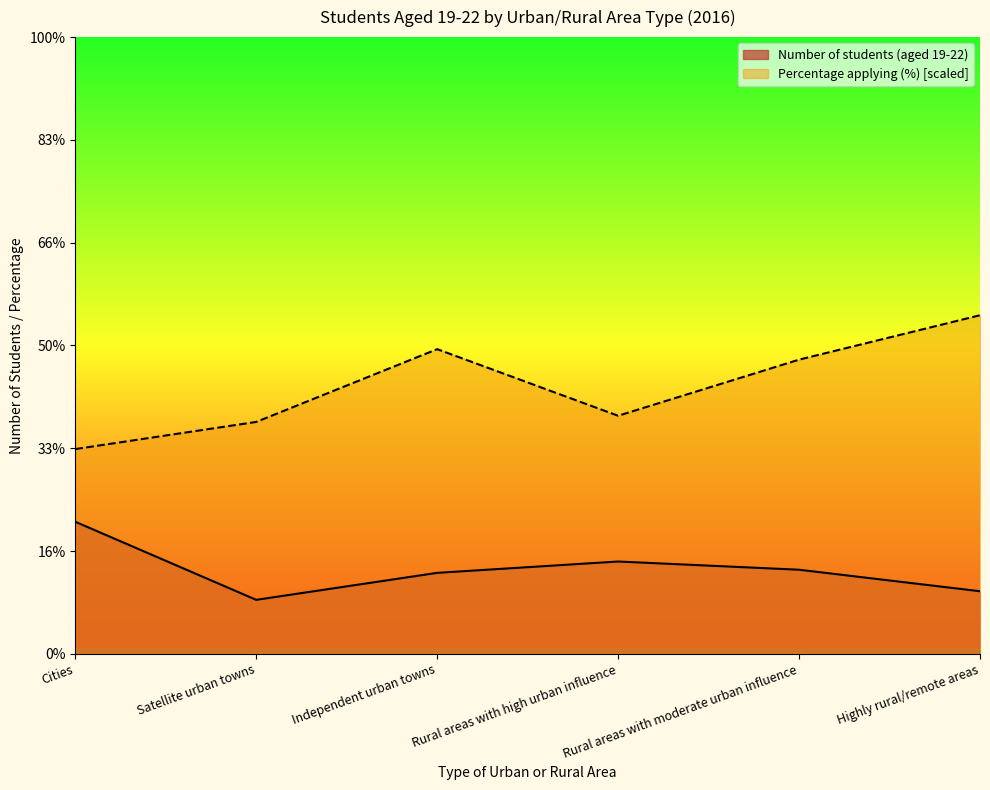

What is the minimum value shown in the chart?

5250